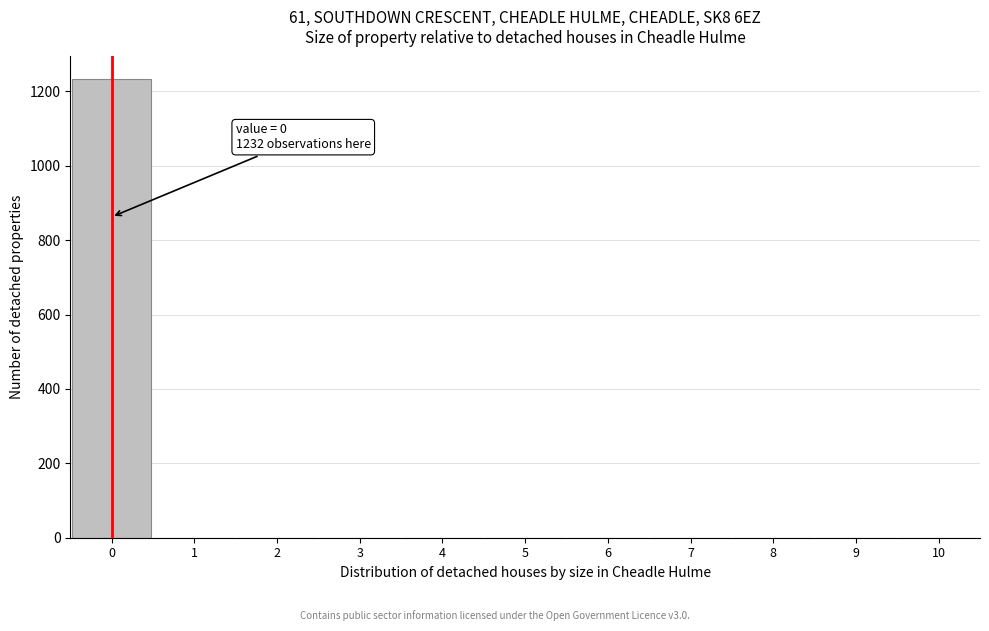

Over which range of the x-axis is the bar tallest?

-0.5 to 0.5